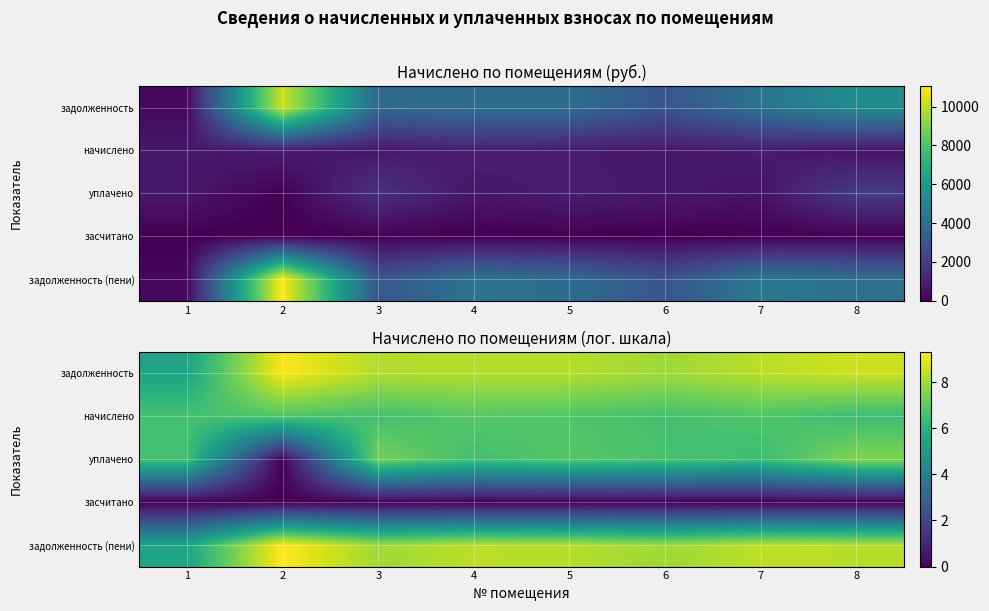

List the series in order of their peak value, highest first.

задолженность (пени), задолженность, уплачено, начислено, засчитано